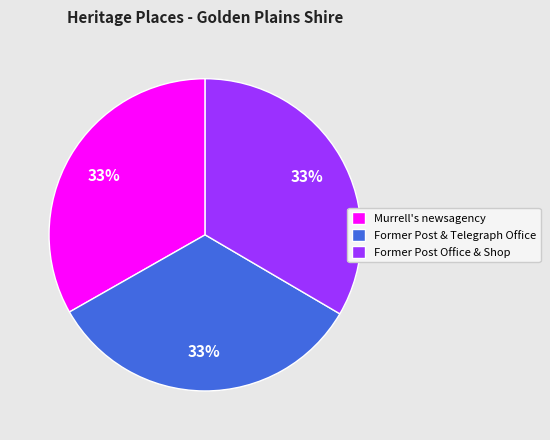

Does Former Post & Telegraph Office account for over 50% of the chart?

No